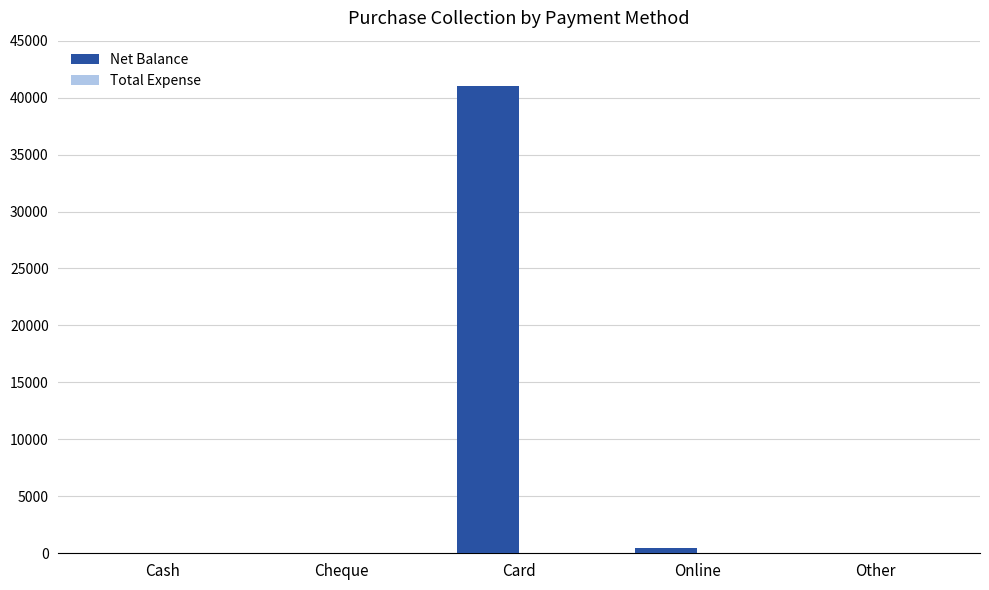

What is the change in value from Cheque to Card?

+41000